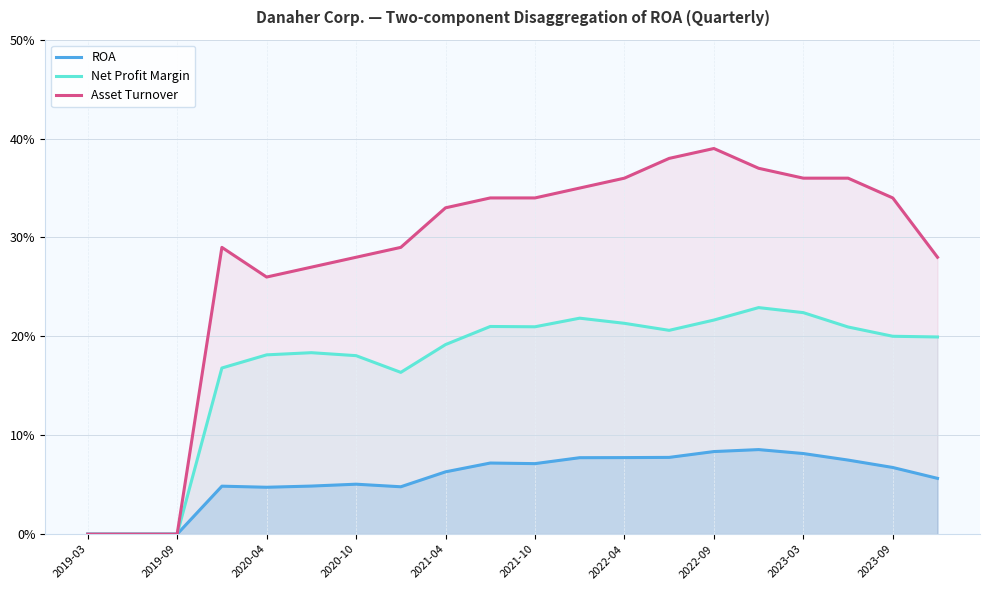

What are all the series names shown in the legend?

ROA, Net Profit Margin, Asset Turnover